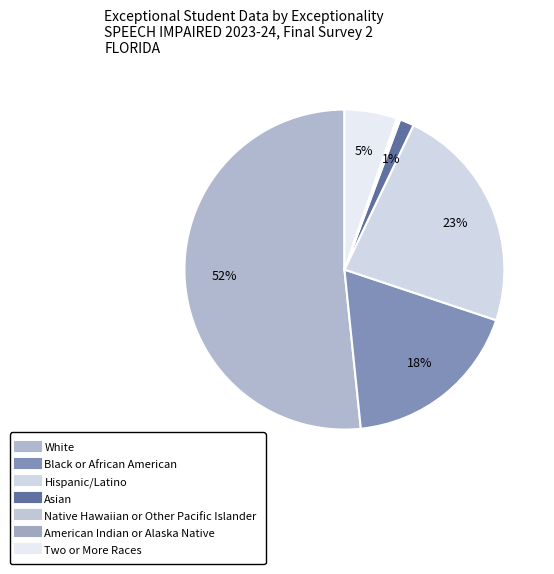

Which has a higher value, Hispanic/Latino or White?

White